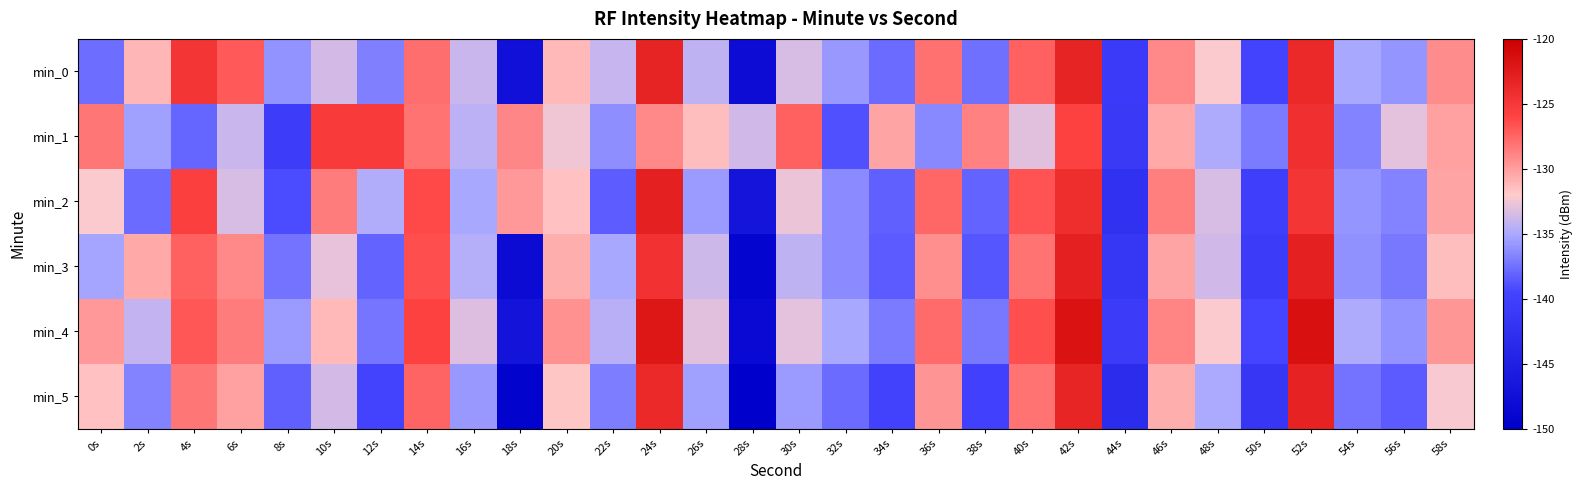

Rank the series by their maximum value, from lowest to highest.

min_1, min_0, min_5, min_2, min_3, min_4